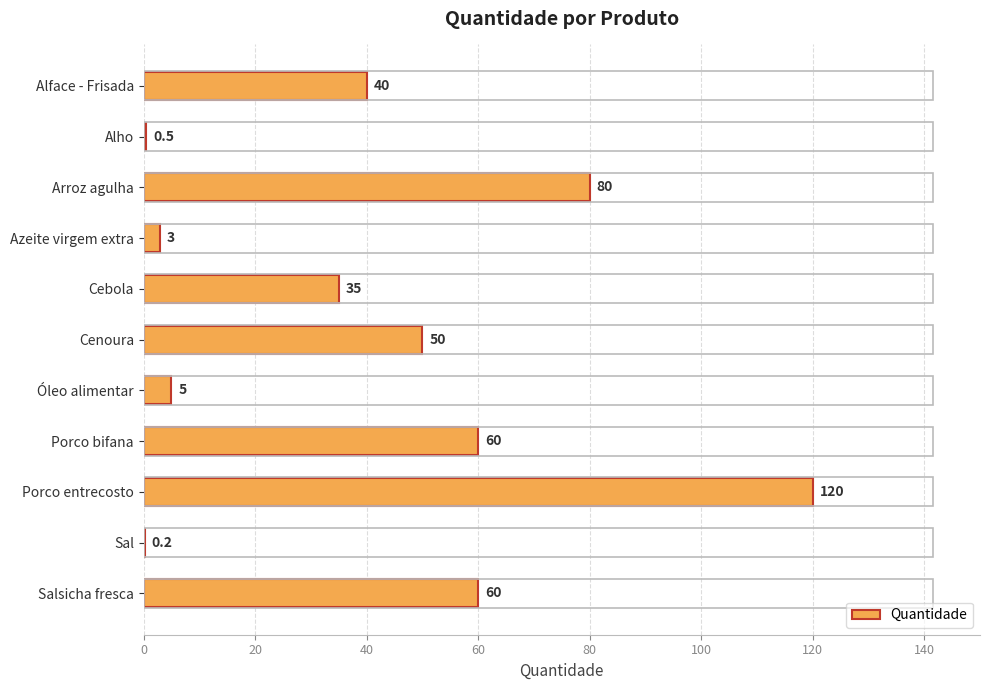

What is the maximum value shown in the chart?

120.0